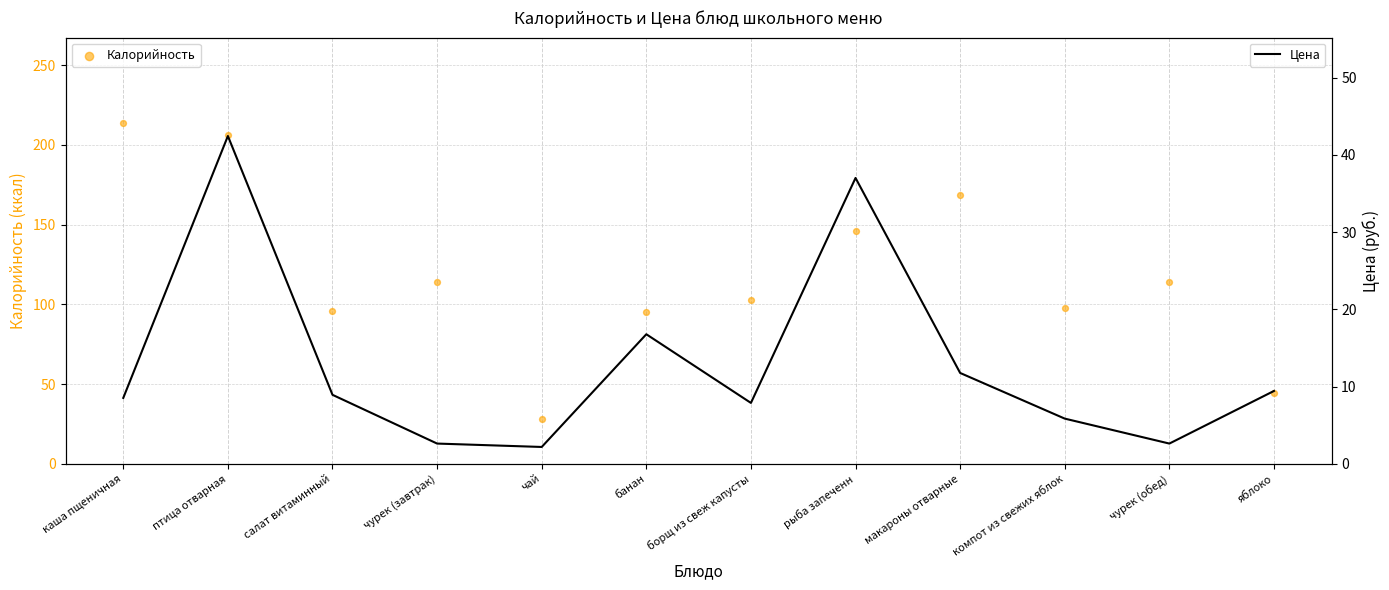

At which category is the sum across all series the highest?

птица отварная